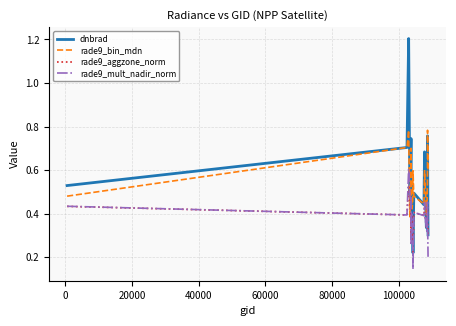

List the series in order of their peak value, highest first.

dnbrad, rade9_bin_mdn, rade9_mult_nadir_norm, rade9_aggzone_norm